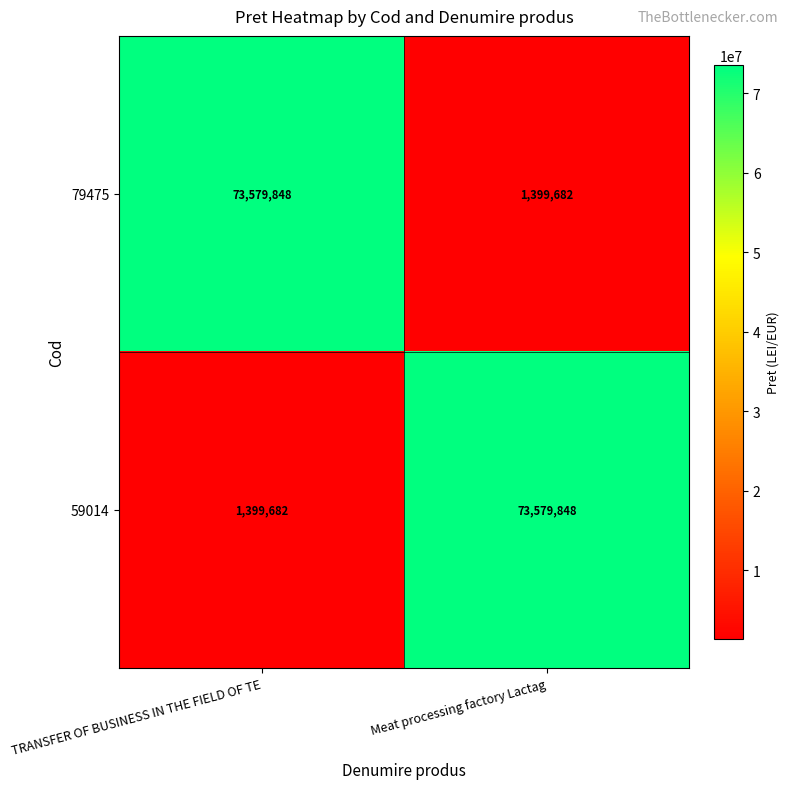

Reading left to right, transcribe all the data shown in this chart.

79475: TRANSFER OF BUSINESS IN THE FIELD OF TE=73579848	Meat processing factory Lactag=1399682
59014: TRANSFER OF BUSINESS IN THE FIELD OF TE=1399682	Meat processing factory Lactag=73579848